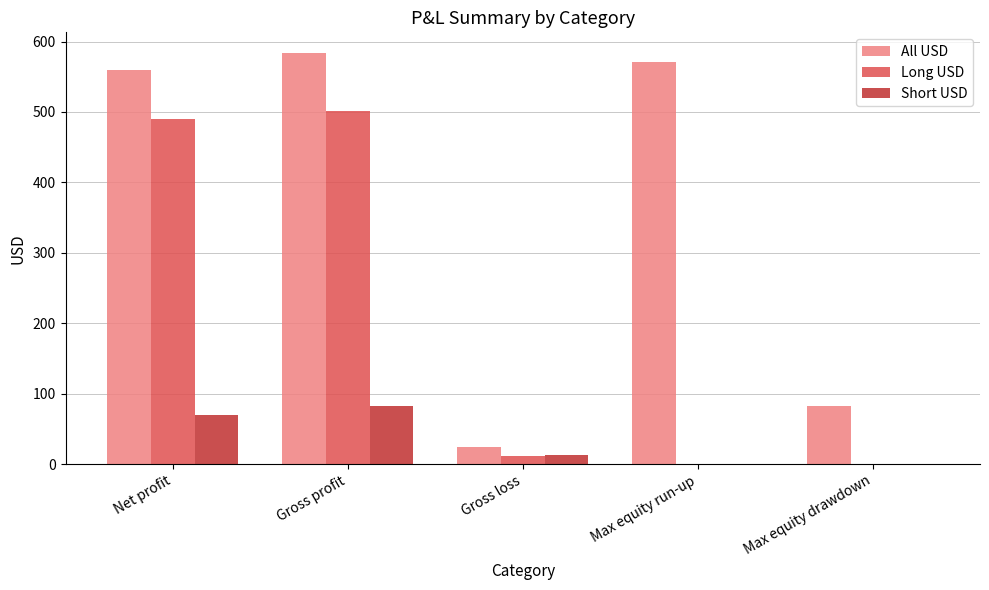

True or false: Short USD has a value of 69.9 at Net profit.

True